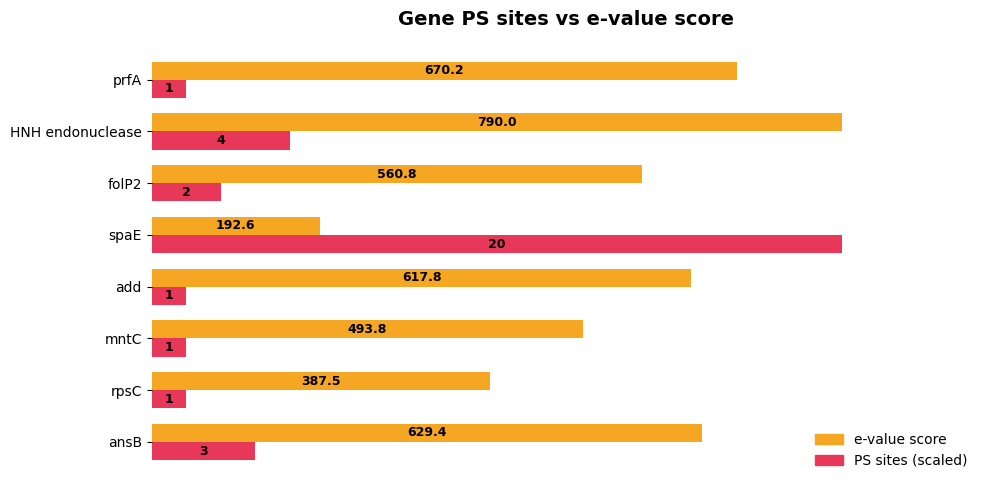

List the labels in order of e-value score value, largest first.

HNH endonuclease, prfA, ansB, add, folP2, mntC, rpsC, spaE